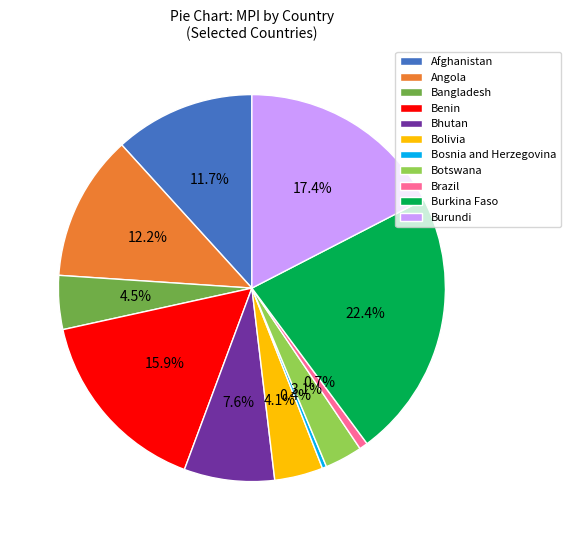

To the nearest percent, what is the combined percentage of Bangladesh and Bolivia?

9%